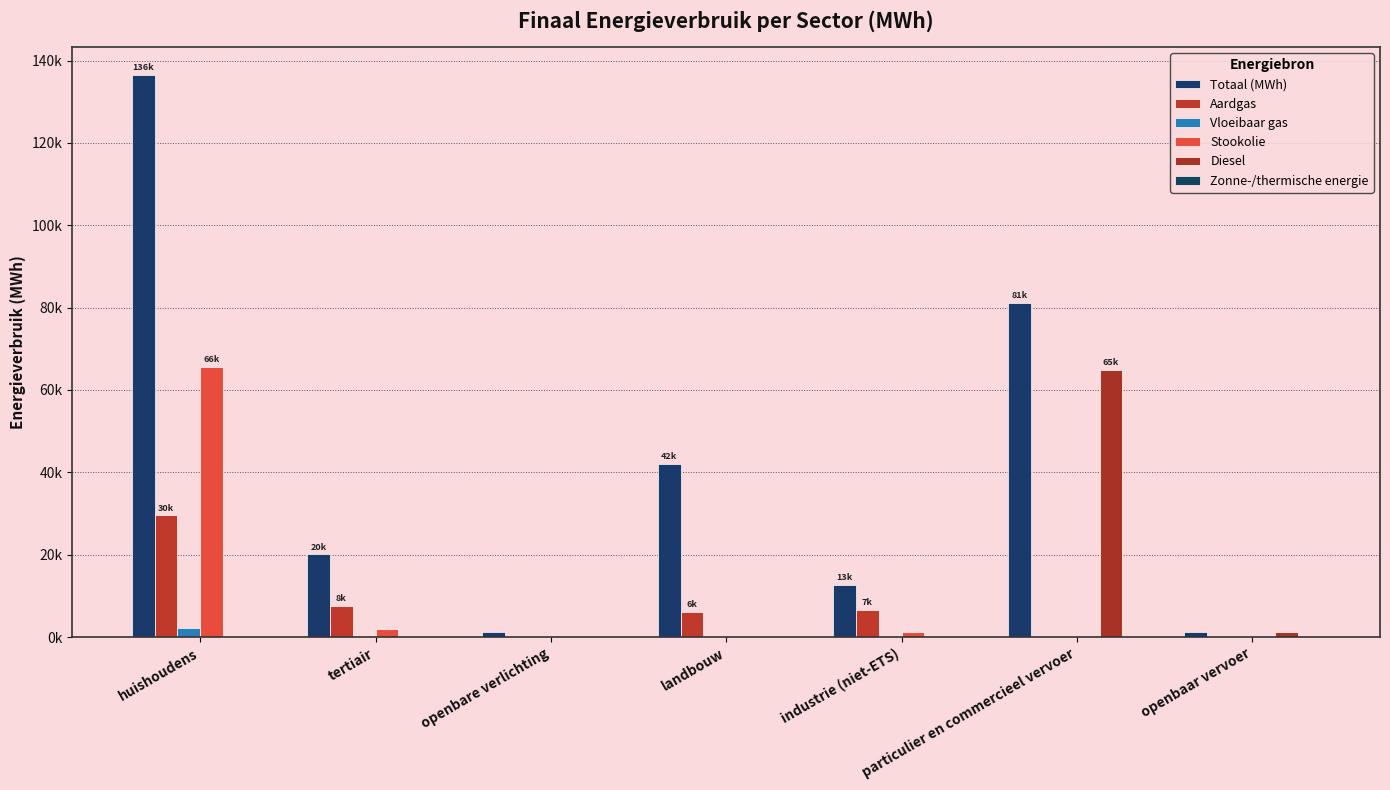

Reading left to right, what are all the values shown in this chart?

Totaal (MWh): huishoudens=136488.7	tertiair=20055.3	openbare verlichting=1115.1	landbouw=41964.6	industrie (niet-ETS)=12624.1	particulier en commercieel vervoer=81201.7	openbaar vervoer=1327.1
Aardgas: huishoudens=29536.0	tertiair=7614.5	openbare verlichting=0.0	landbouw=6050.3	industrie (niet-ETS)=6648.6	particulier en commercieel vervoer=5.1	openbaar vervoer=0.0
Vloeibaar gas: huishoudens=2149.9	tertiair=114.4	openbare verlichting=0.0	landbouw=13.2	industrie (niet-ETS)=42.3	particulier en commercieel vervoer=331.7	openbaar vervoer=0.0
Stookolie: huishoudens=65544.1	tertiair=2028.1	openbare verlichting=0.0	landbouw=0.0	industrie (niet-ETS)=1138.3	particulier en commercieel vervoer=0.0	openbaar vervoer=0.0
Diesel: huishoudens=0.0	tertiair=0.0	openbare verlichting=0.0	landbouw=0.0	industrie (niet-ETS)=0.0	particulier en commercieel vervoer=64920.5	openbaar vervoer=1264.8
Zonne-/thermische energie: huishoudens=106.3	tertiair=1.6	openbare verlichting=0.0	landbouw=0.0	industrie (niet-ETS)=0.0	particulier en commercieel vervoer=0.0	openbaar vervoer=0.0